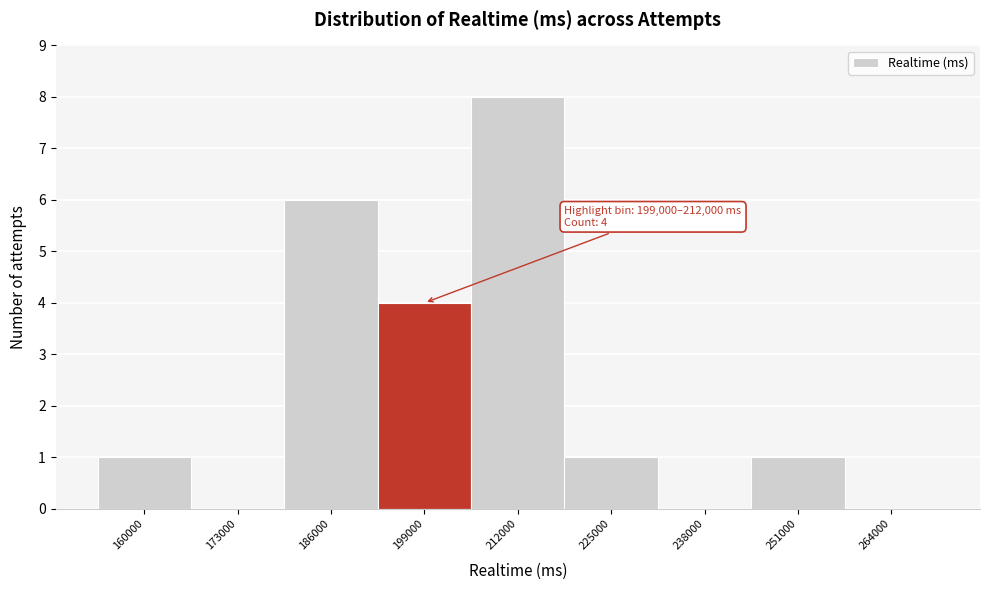

Reading left to right, extract all data points from this chart.

160000=1	173000=0	186000=6	199000=4	212000=8	225000=1	238000=0	251000=1	264000=0